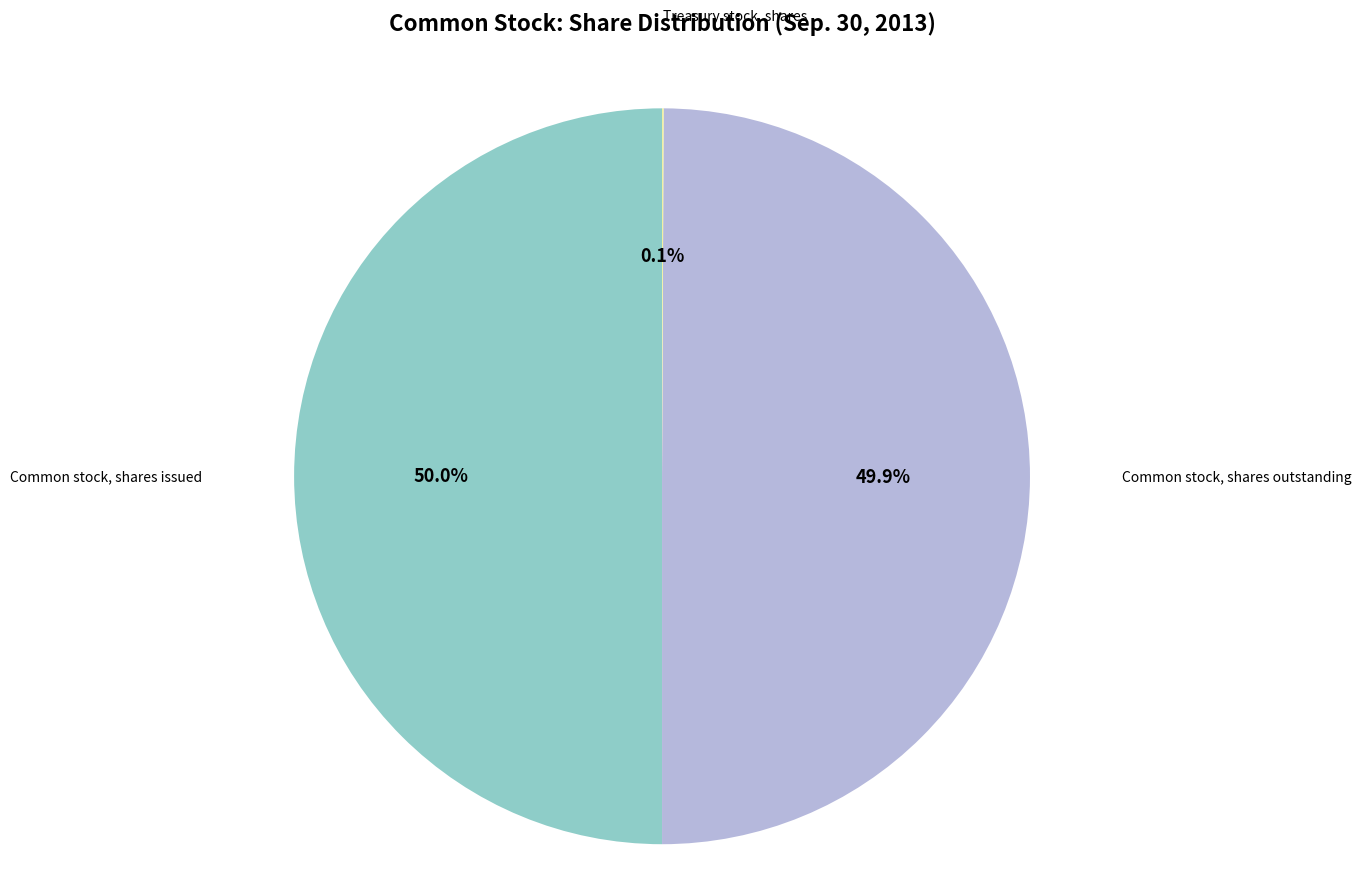

What is the largest slice in the pie chart?

Common stock, shares issued